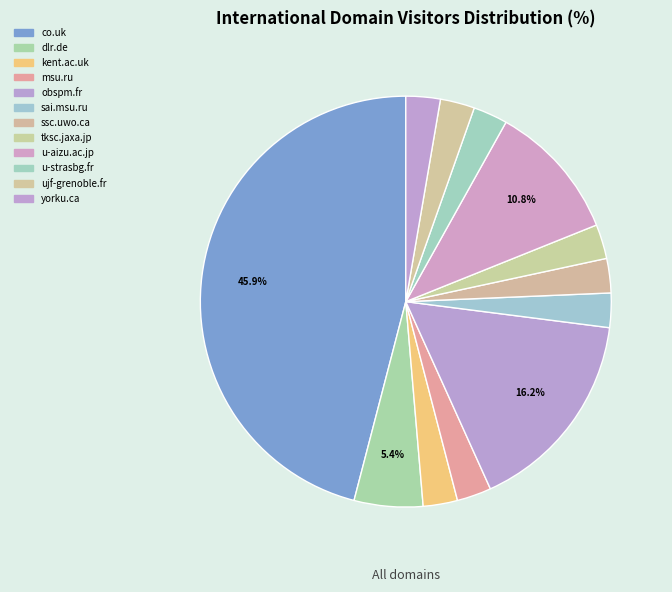

How many segments does this pie chart have?

12